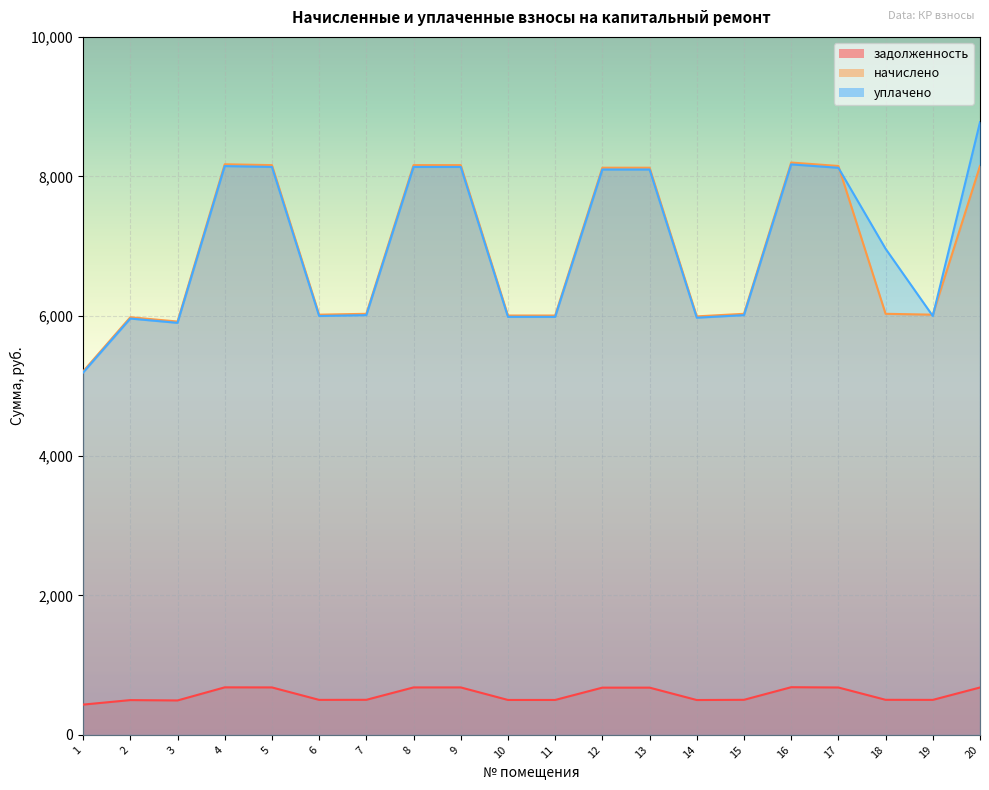

The уплачено series shows 2874.0 at 8. True or false?

False